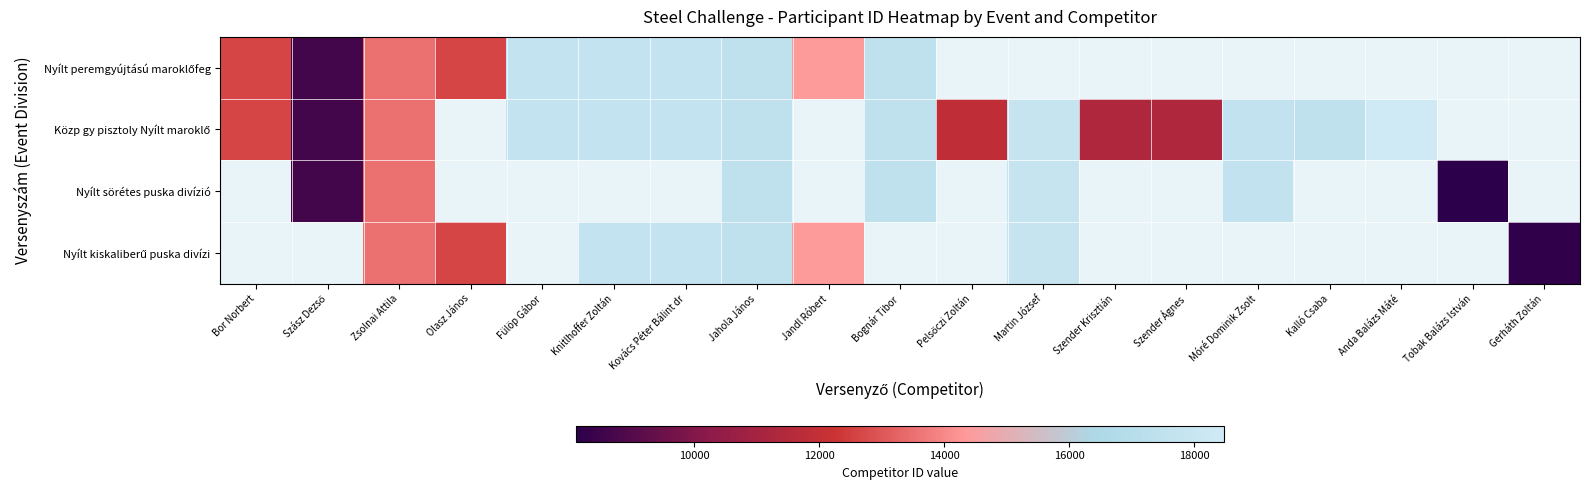

Between Szender Krisztián and Tobak Balázs István, which is larger?

Tobak Balázs István